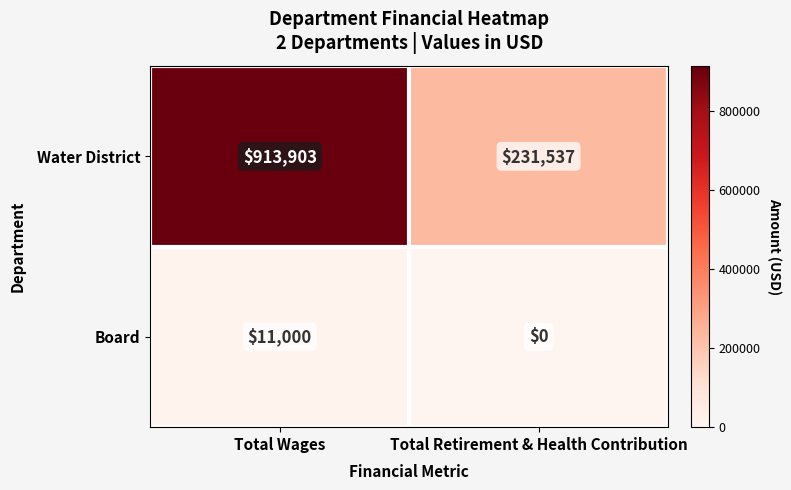

What is the sum of the Water District values at Total Retirement & Health Contribution and Total Wages?

1145440